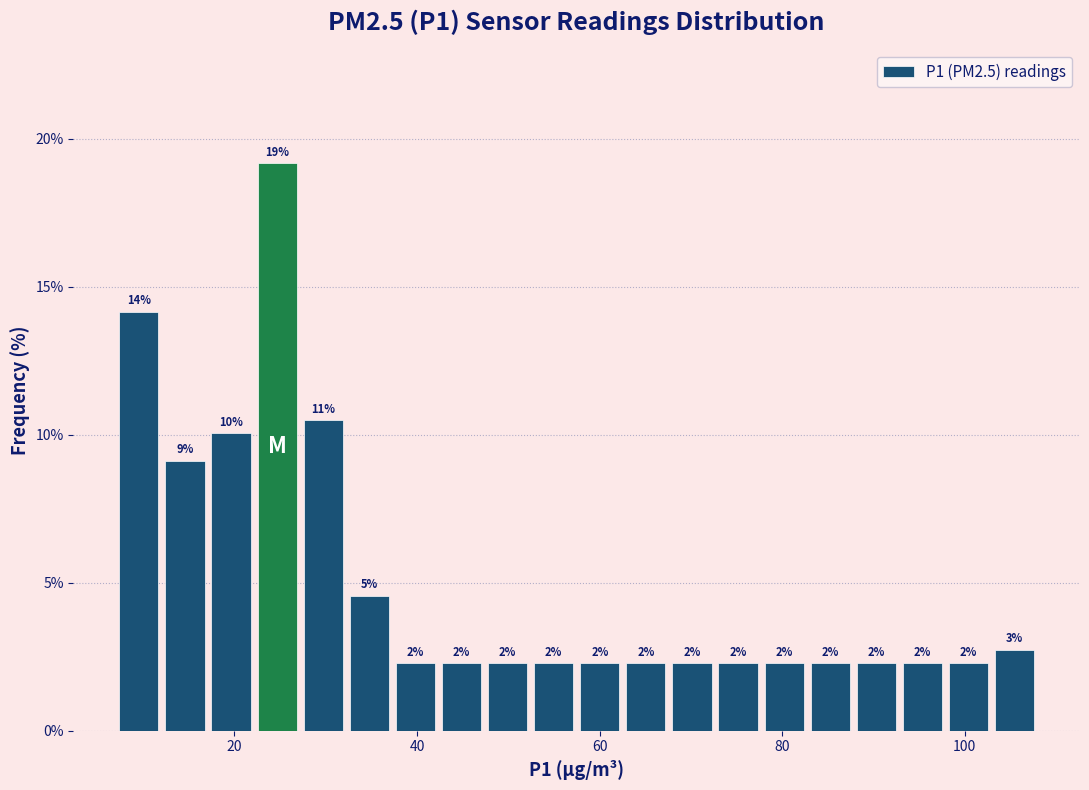

Read against the x-axis, roughly where is the centre of the tallest bar?

24